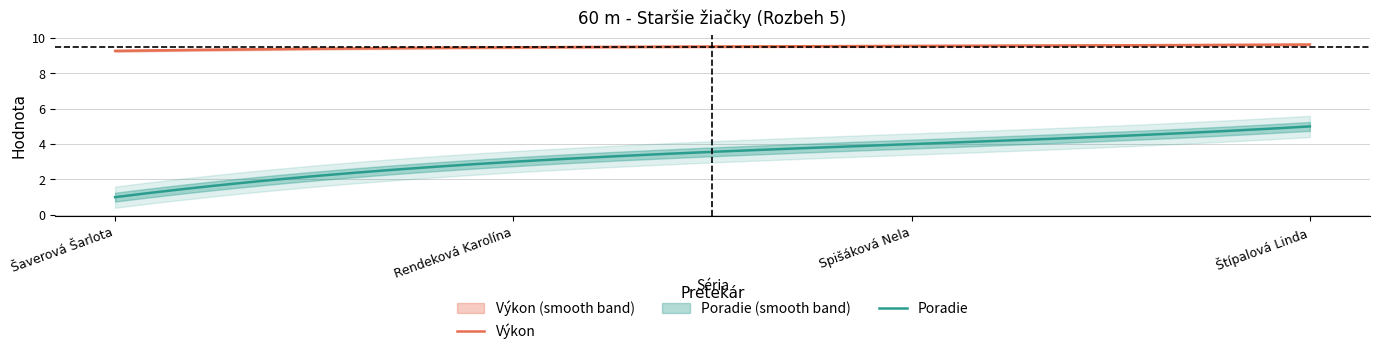

What is the value of the Výkon point at the 3rd from the left?

9.6